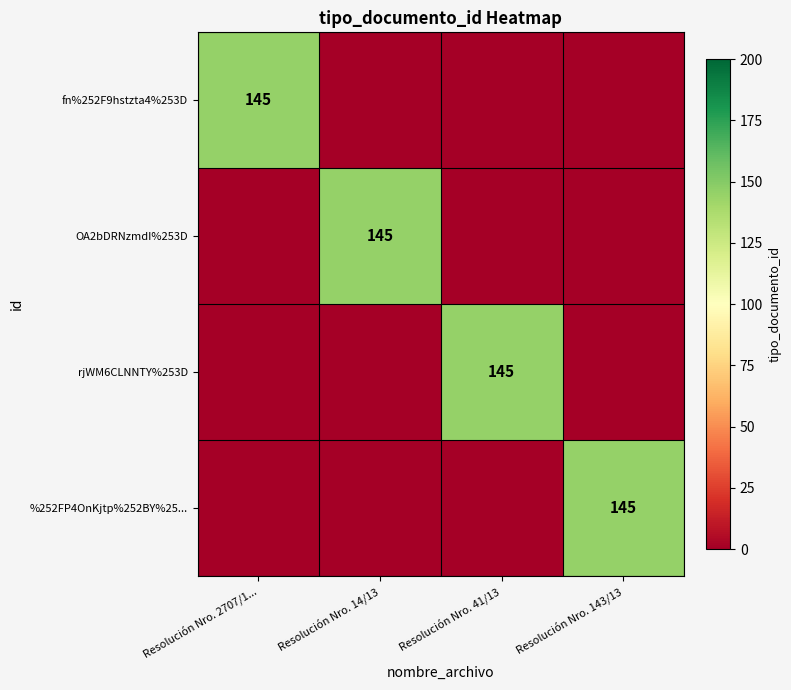

At which category does the chart reach its peak across all series?

Resolución Nro. 2707/1...